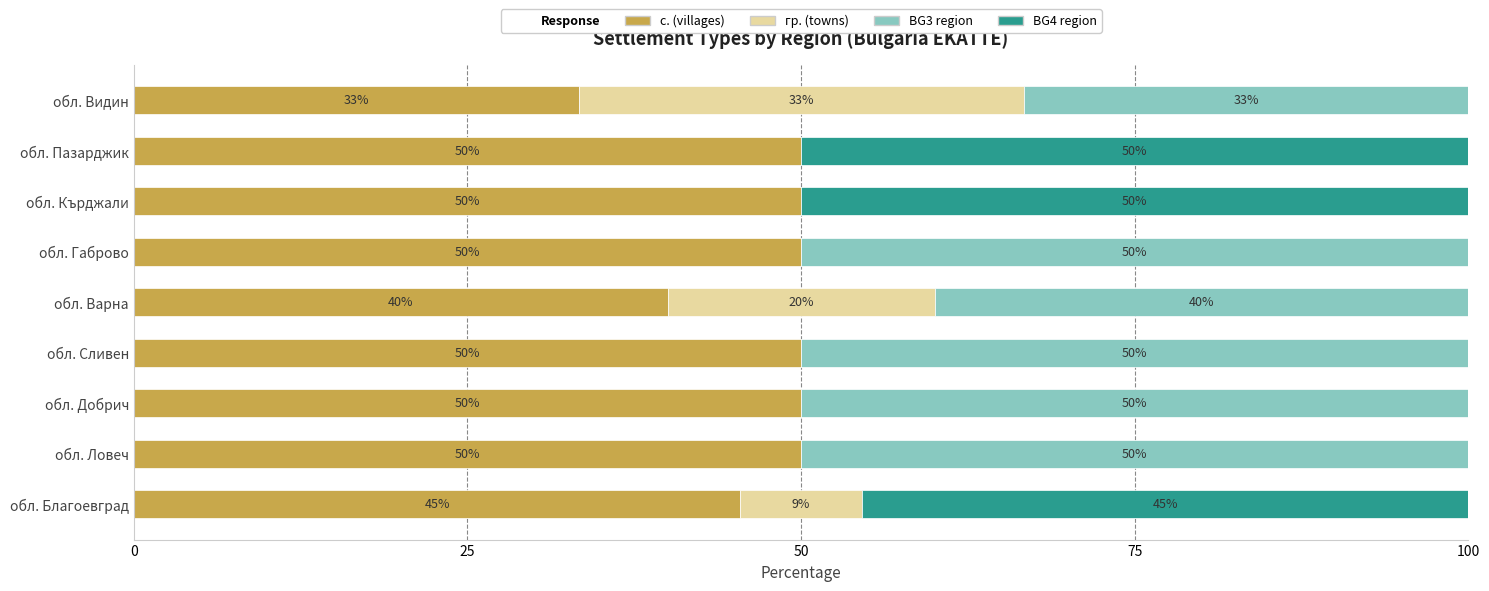

Where is с. (villages) nearest to the value 41?

обл. Варна